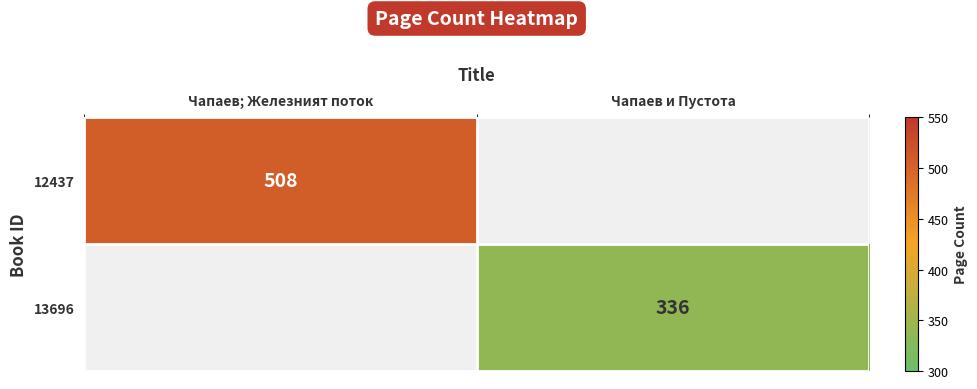

How many data points does each series have?

2